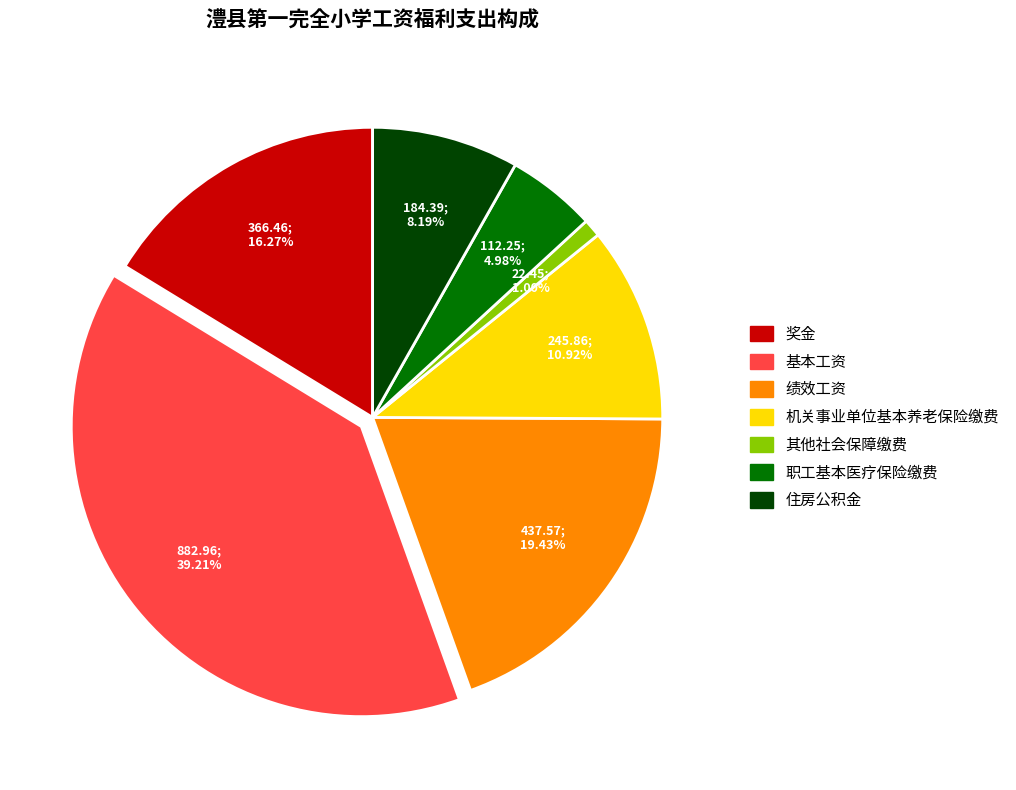

How many slices are in this pie chart?

7